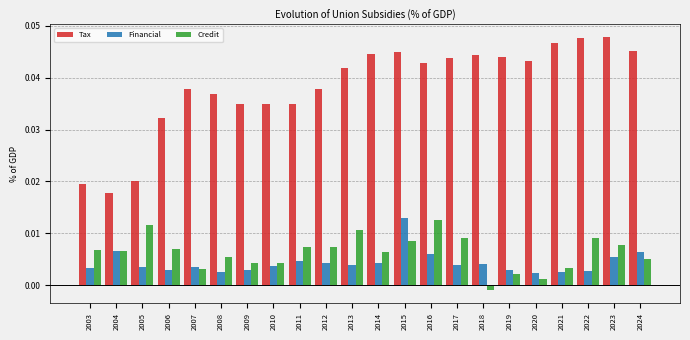

How many Tax values are between 0 and 1?

22